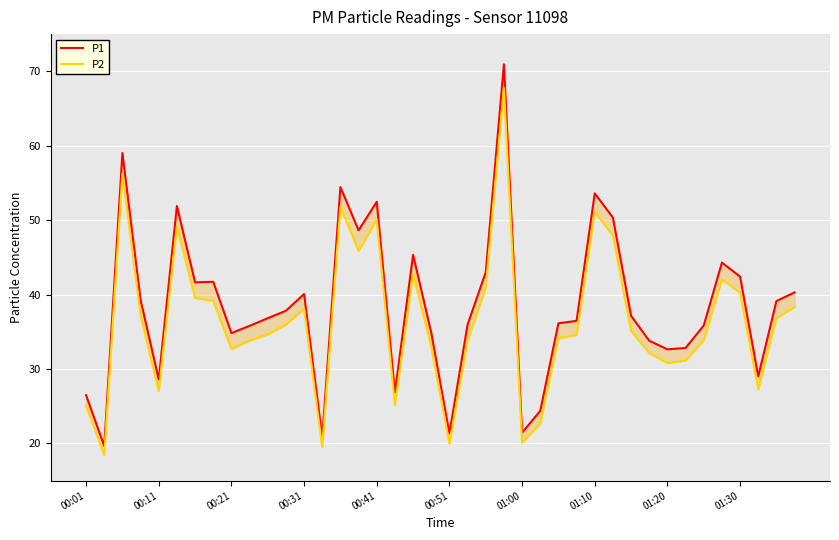

Which series has the widest spread of values?

P1